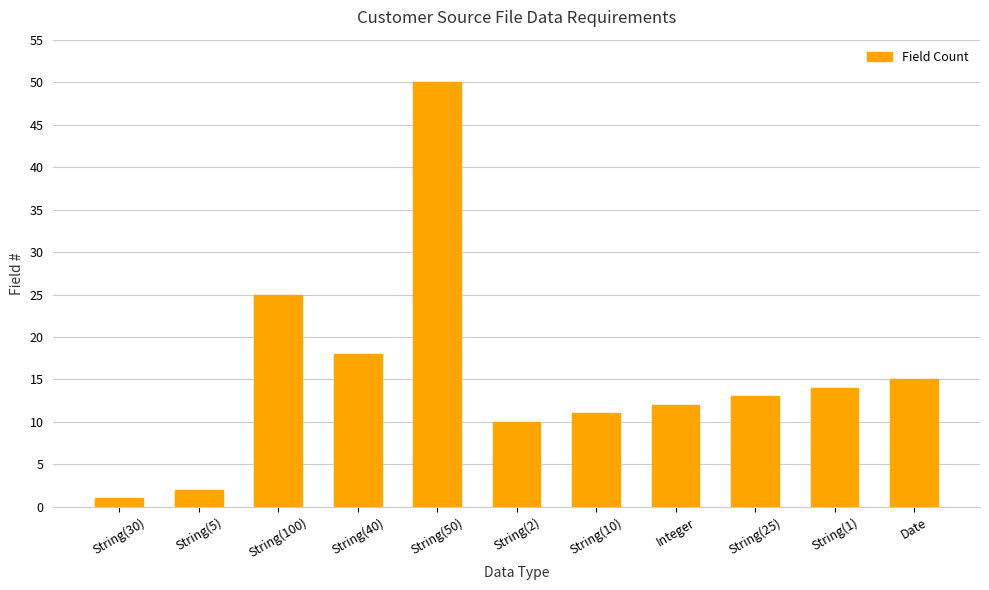

At which label is the value closest to 25?

String(100)